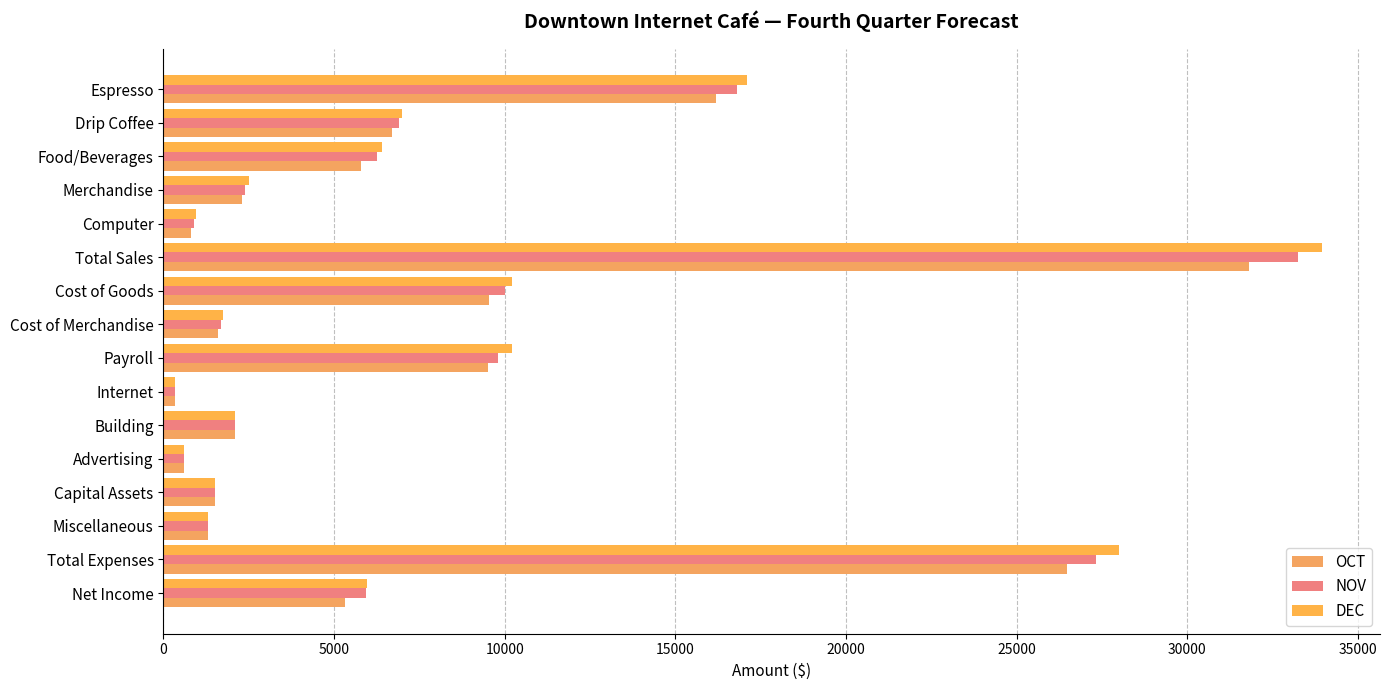

How many data points does each series have?

16